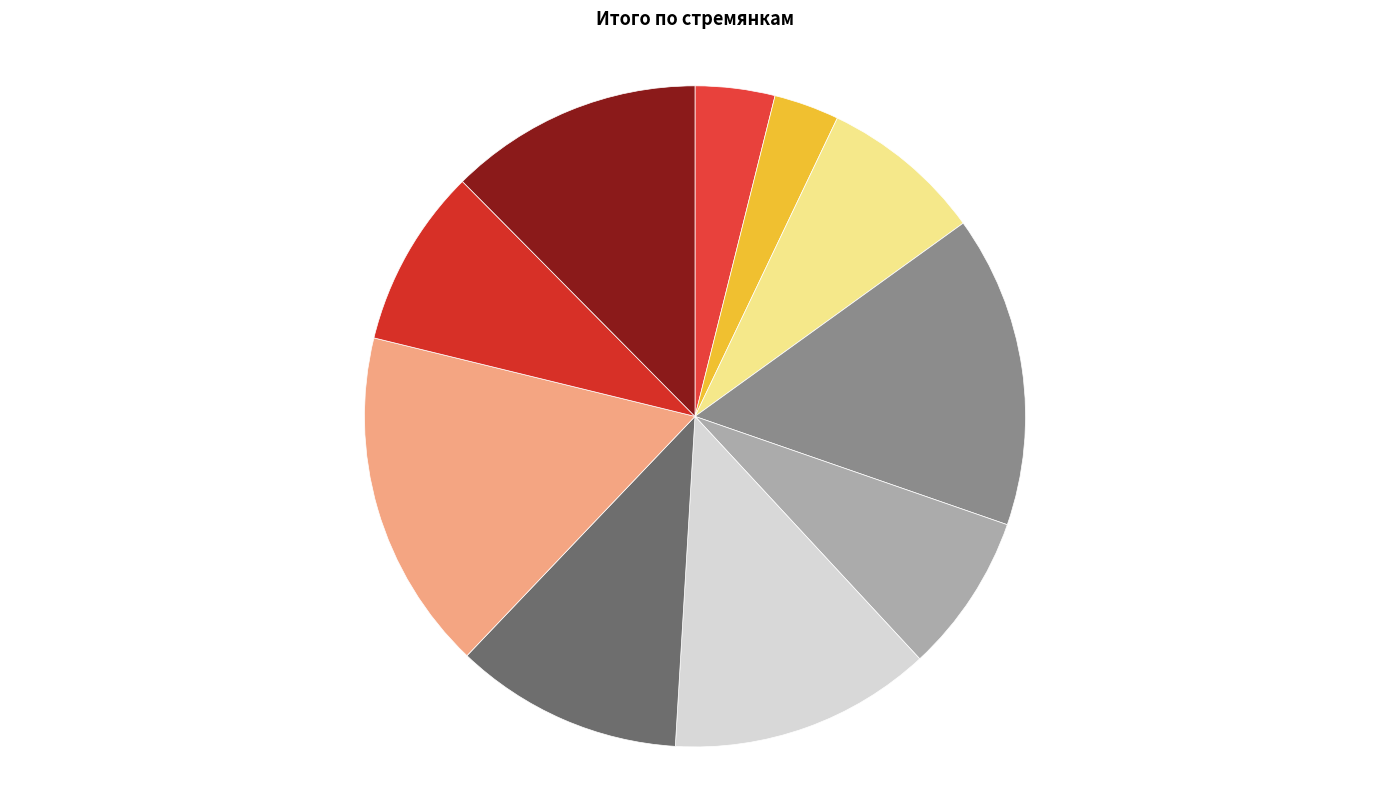

How many segments does this pie chart have?

10